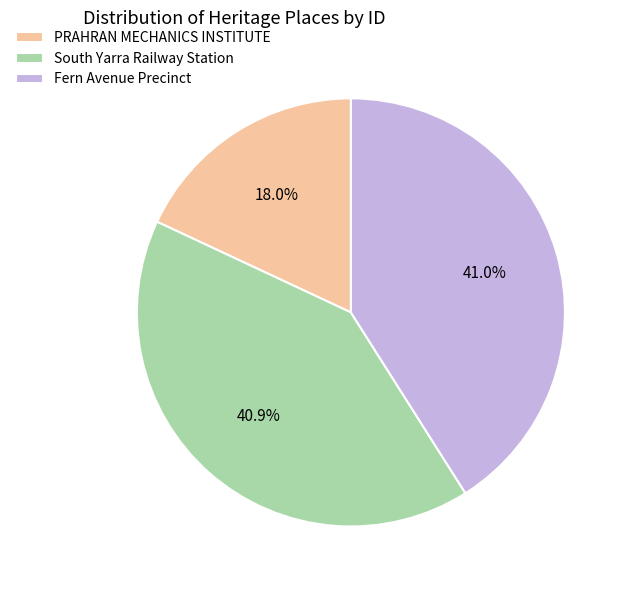

To the nearest percent, what is the difference between the PRAHRAN MECHANICS INSTITUTE and Fern Avenue Precinct slice percentages?

23%